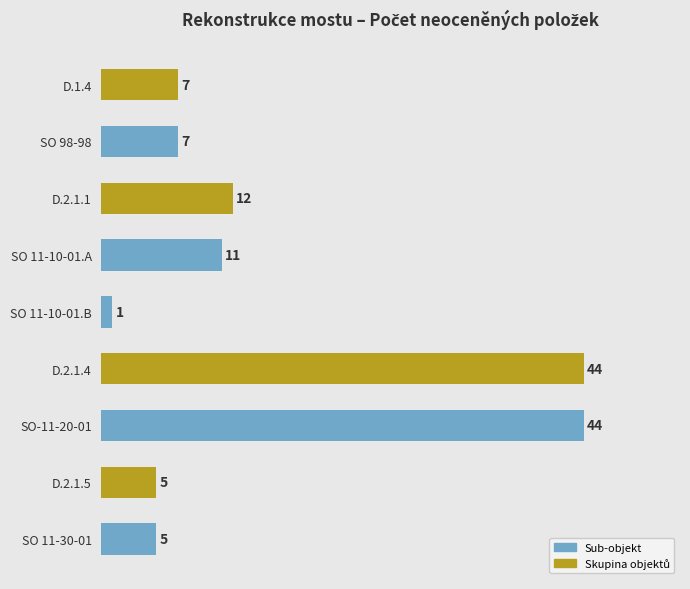

Approximately how many times larger is the value at SO 11-10-01.A compared to D.2.1.5?

2.2